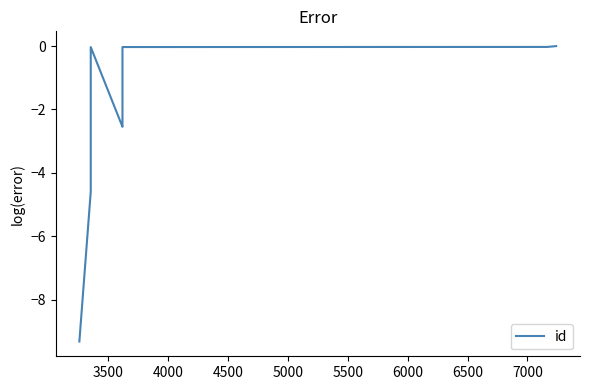

Does the chart display data point markers on the line(s)?

No